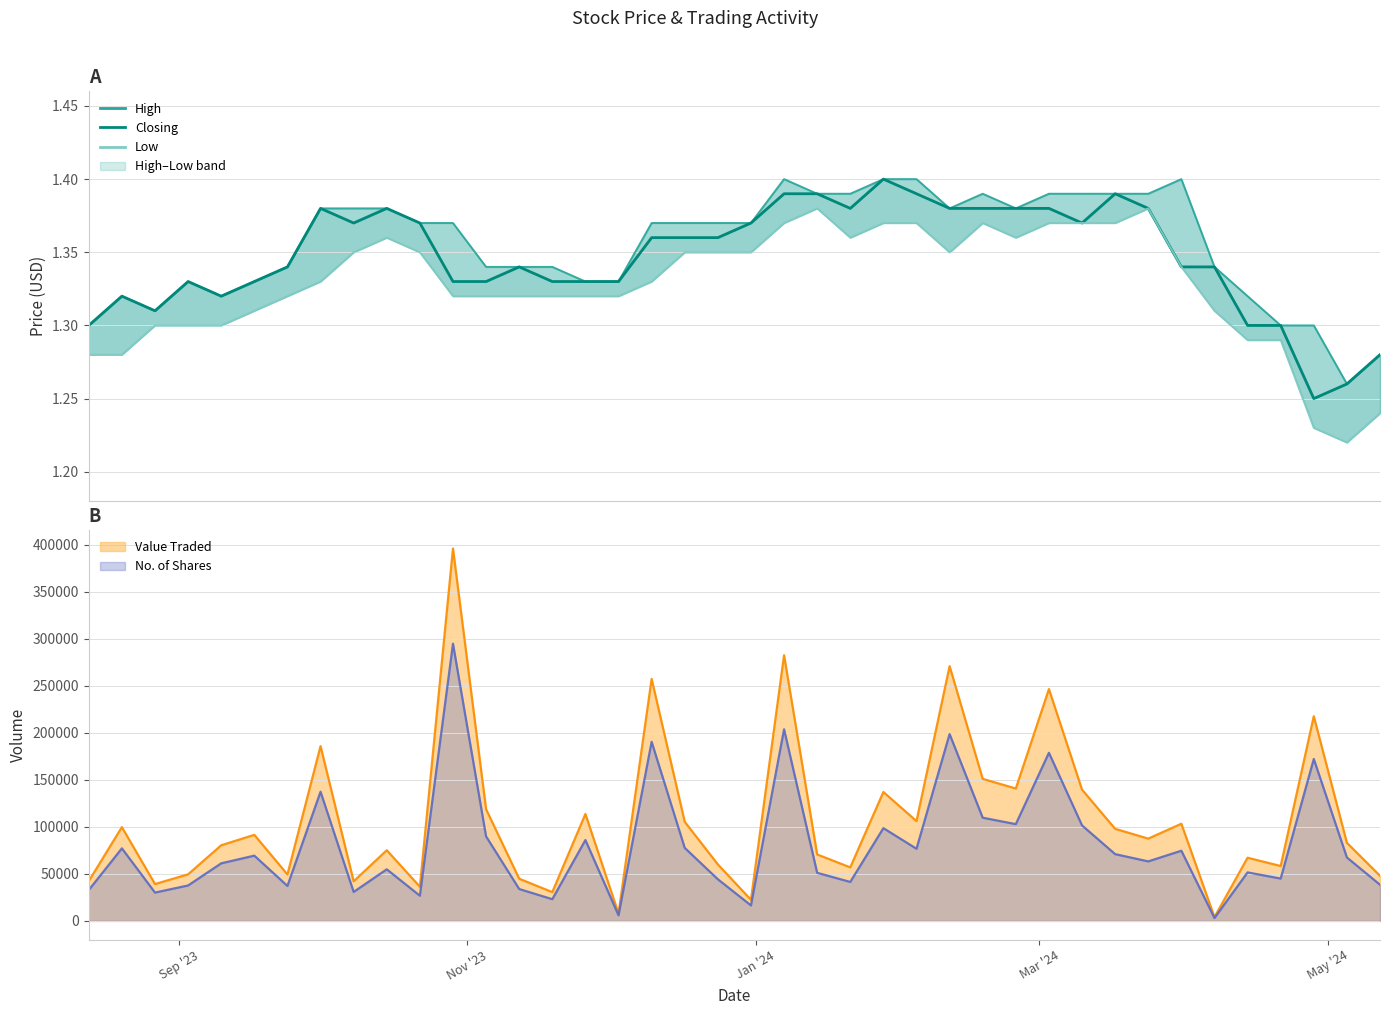

Is the value of High at 26 greater than the value of Low at 15?

Yes